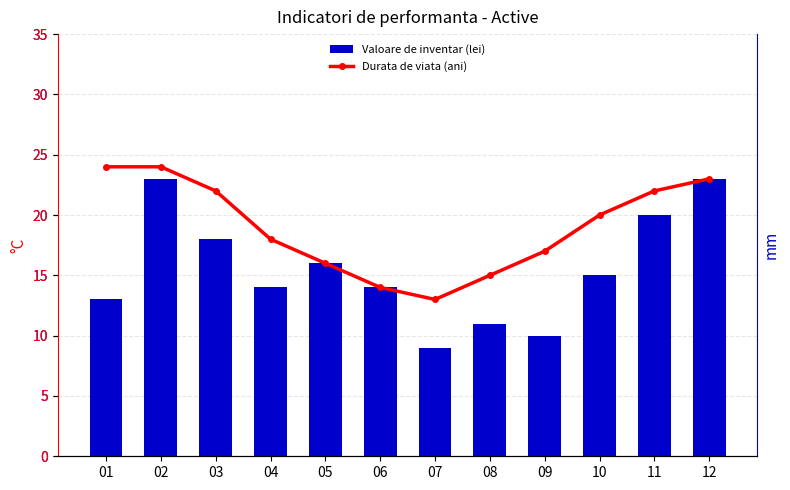

Rank the series by their average value, from lowest to highest.

Valoare de inventar (lei), Durata de viata (ani)